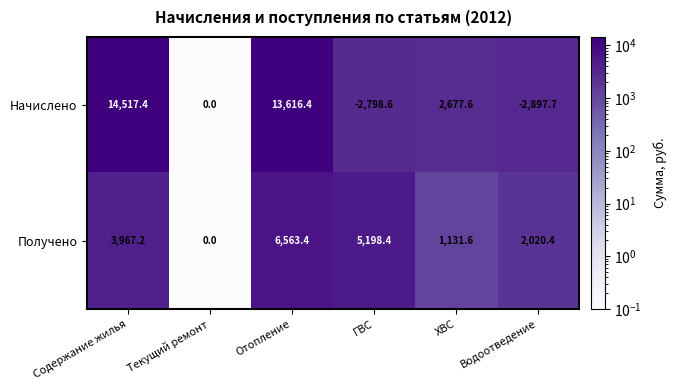

What is the minimum value shown in the chart?

-2897.7